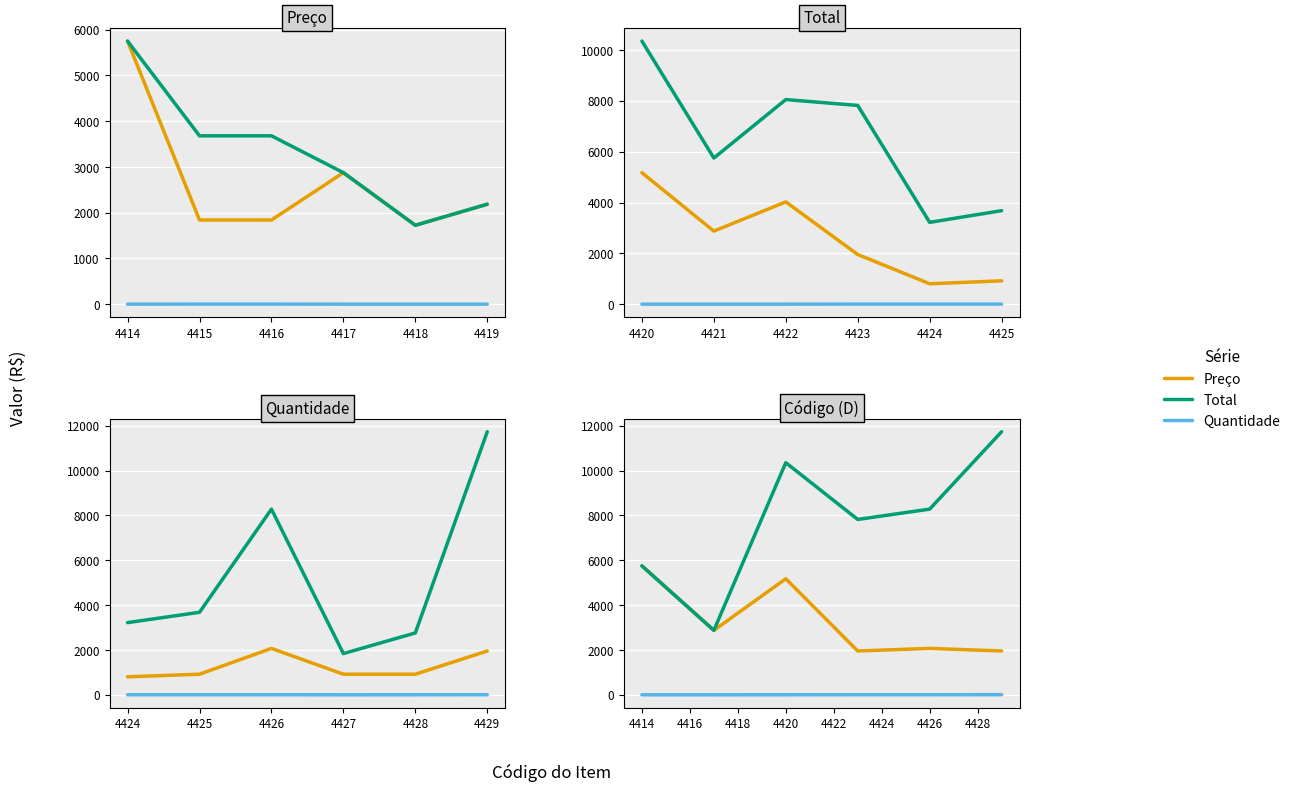

What is the value of the Total point at the 3rd from the left?

10350